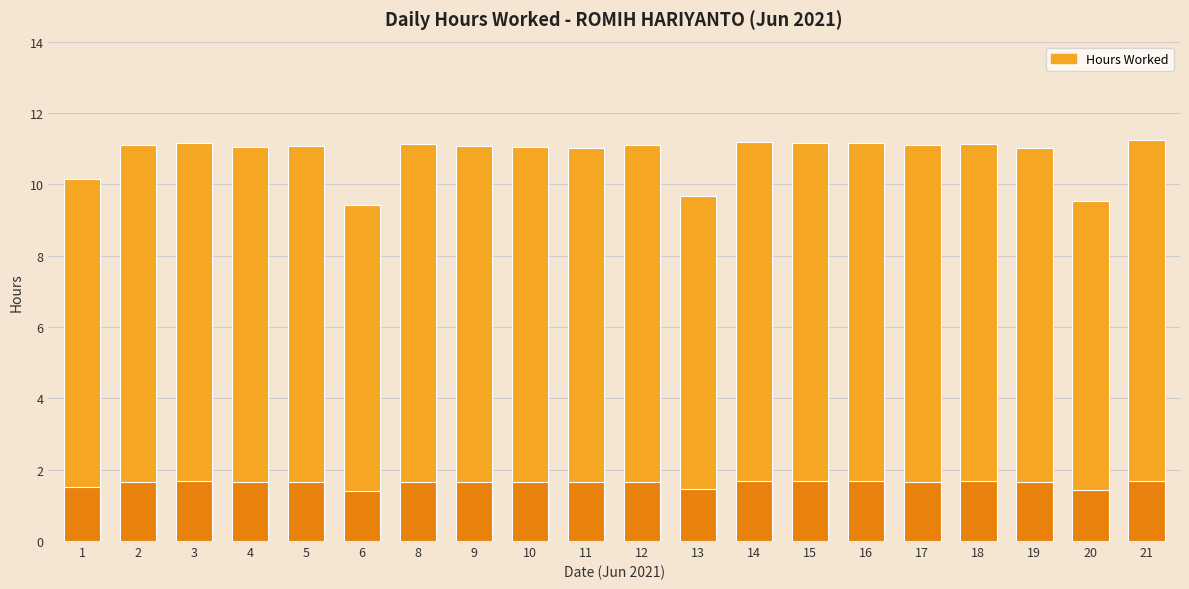

Reading left to right, what are all the values shown in this chart?

1=10.1	2=11.1	3=11.2	4=11.1	5=11.1	6=9.4	8=11.1	9=11.1	10=11.1	11=11.0	12=11.1	13=9.7	14=11.2	15=11.2	16=11.2	17=11.1	18=11.1	19=11.0	20=9.5	21=11.2